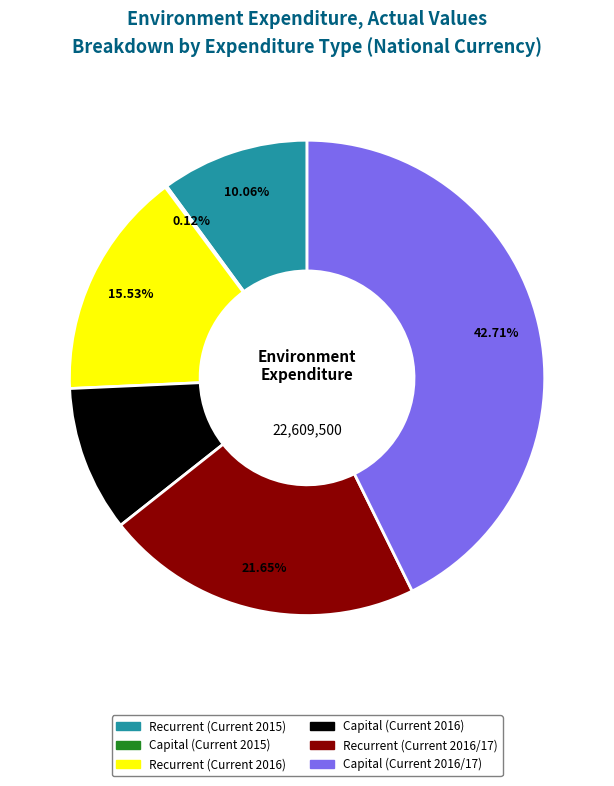

Does any single category account for the majority?

No